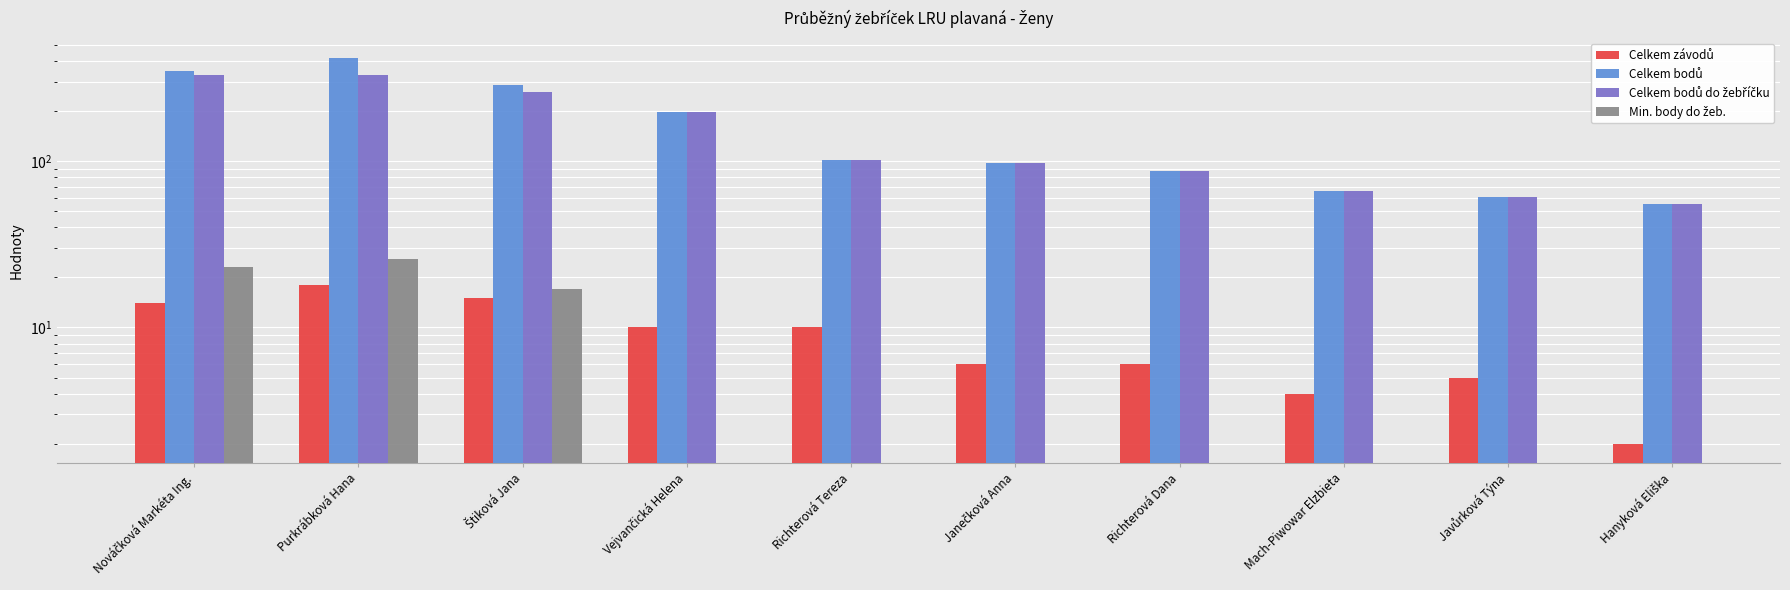

What is the average value of the Celkem bodů do žebříčku series?

158.9